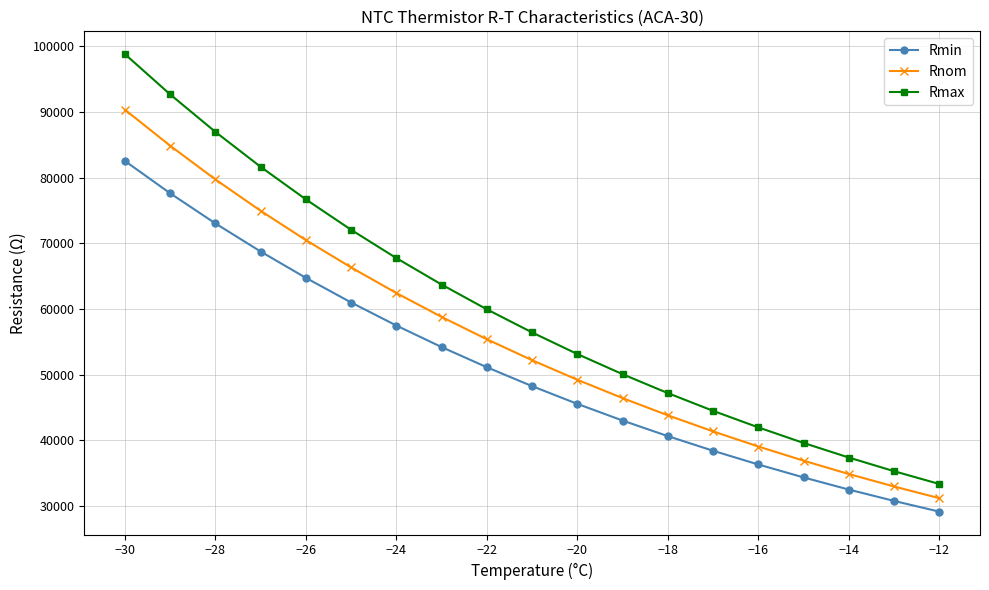

What is the difference between the maximum and minimum values in the Rnom series?

59160